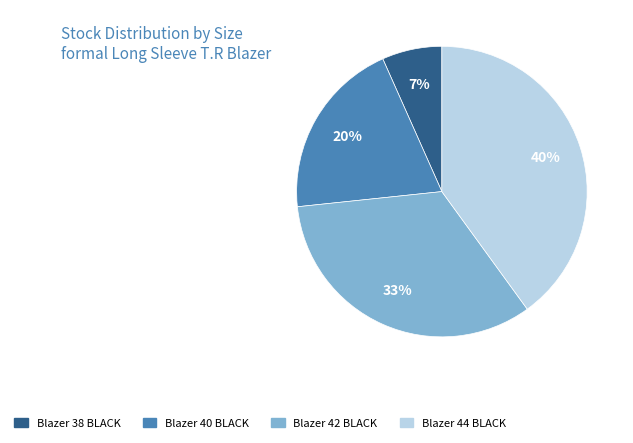

True or false: Blazer 44 BLACK accounts for 27% of the total.

False